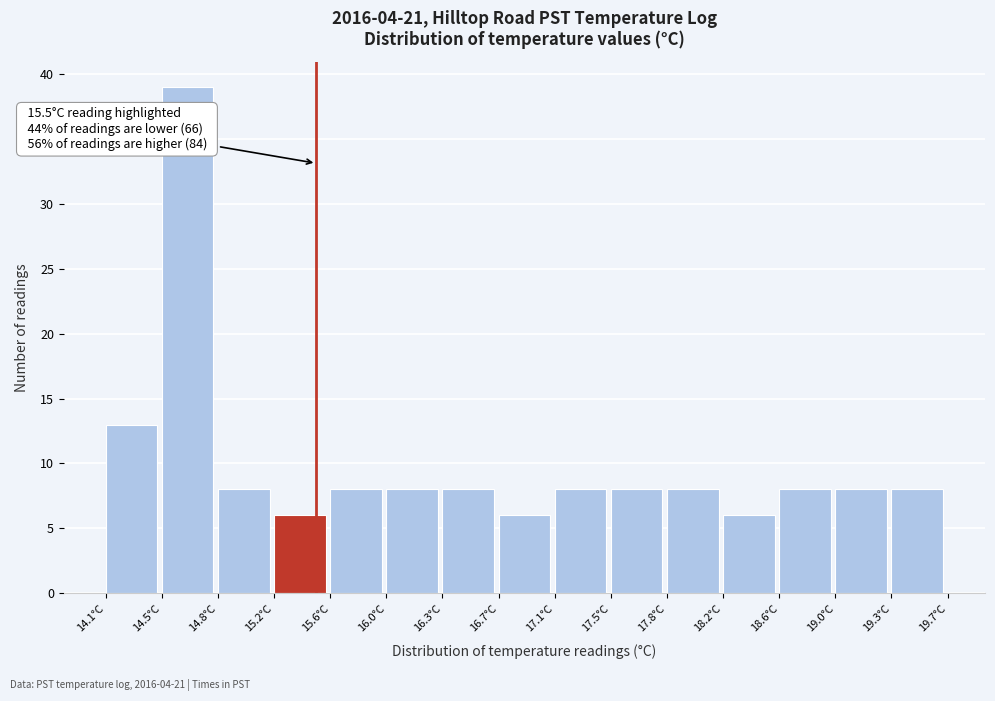

Over which range of the x-axis is the bar tallest?

14.45 to 14.85